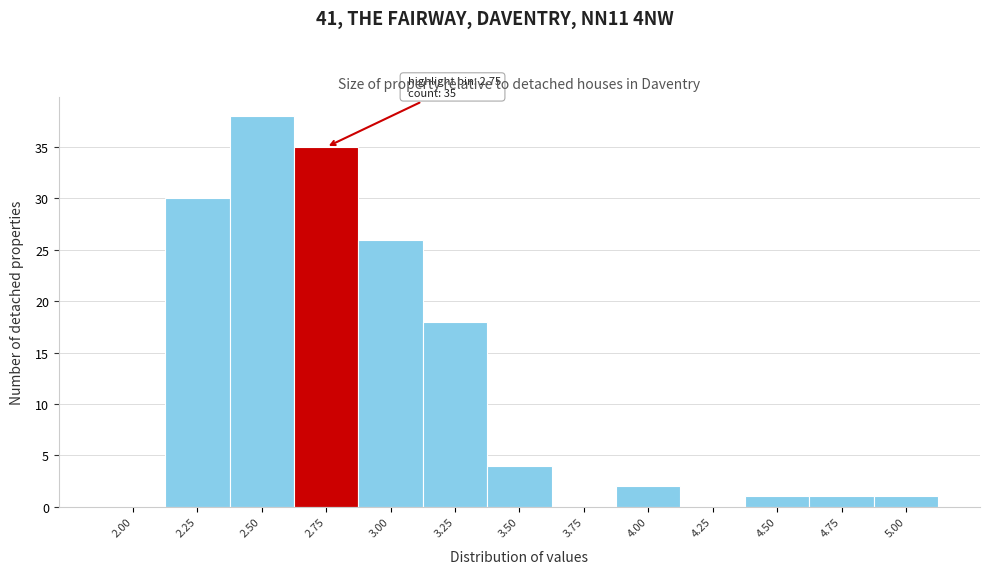

Reading left to right, list all the values displayed in this chart.

2.00=0	2.25=30	2.50=38	2.75=35	3.00=26	3.25=18	3.50=4	3.75=0	4.00=2	4.25=0	4.50=1	4.75=1	5.00=1